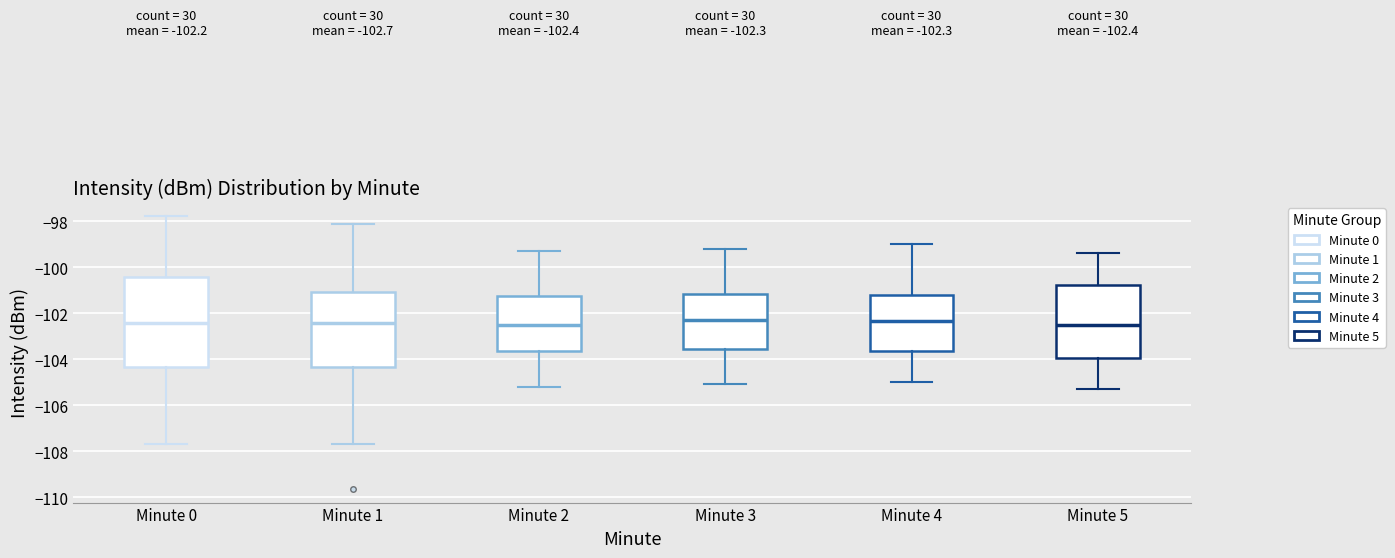

Comparing the boxes themselves (not the whiskers), which one is the tallest?

Minute 0